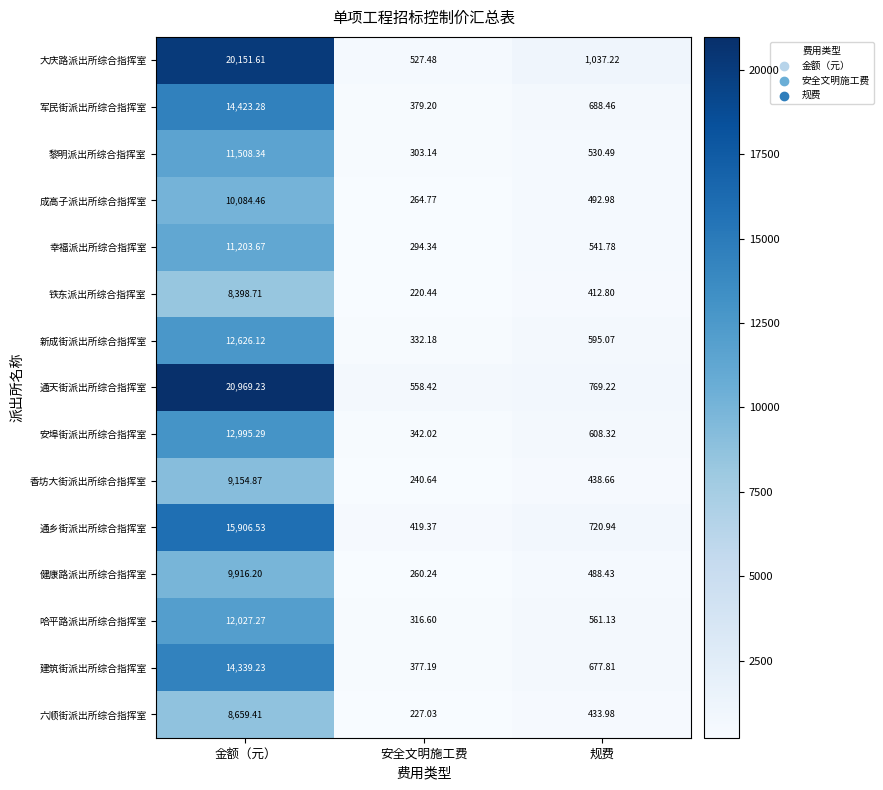

How many data points in 六顺街派出所综合指挥室 are less than 433?

1